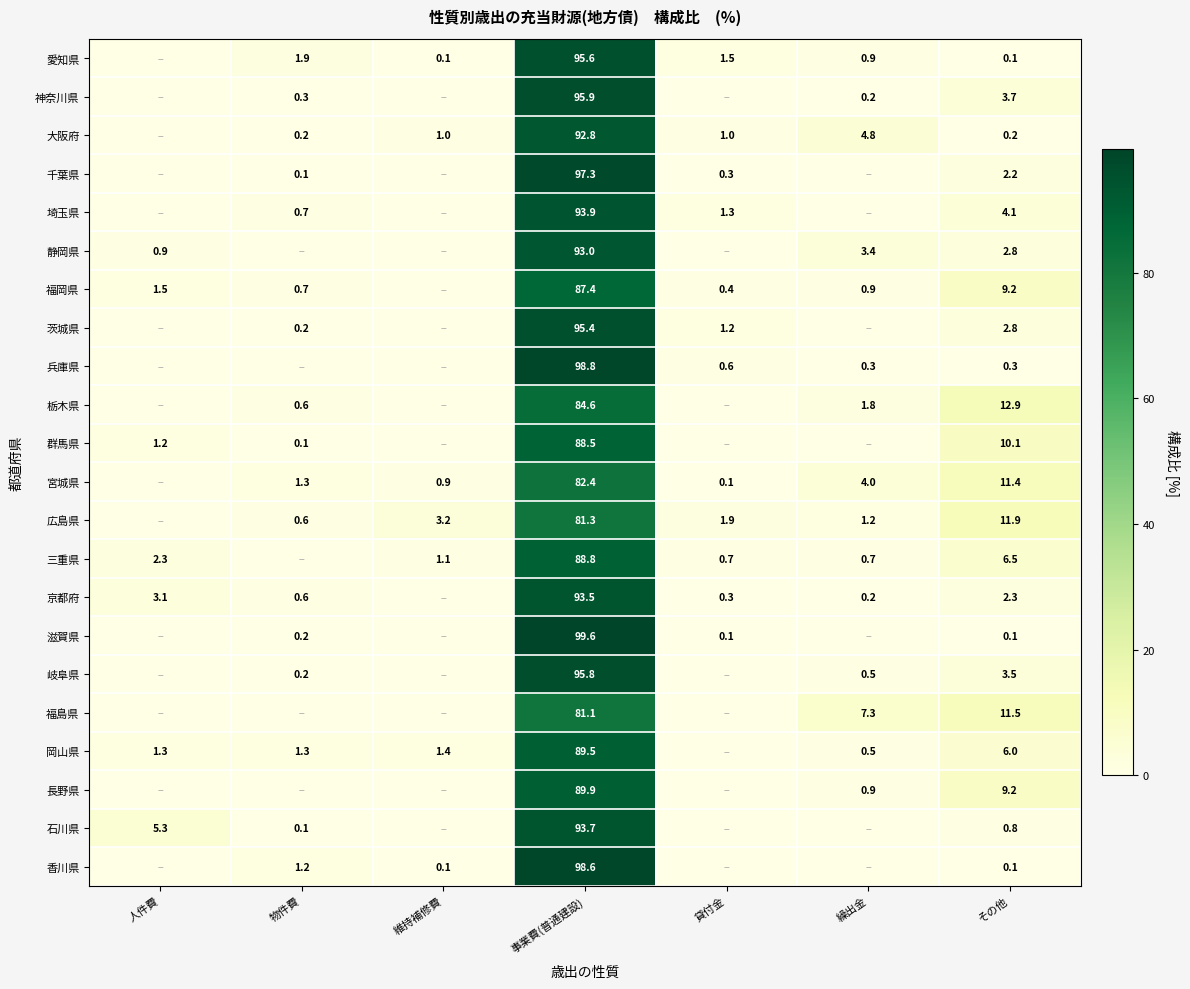

Is the value of 群馬県 at 物件費 greater than the value of 岡山県 at 維持補修費?

No